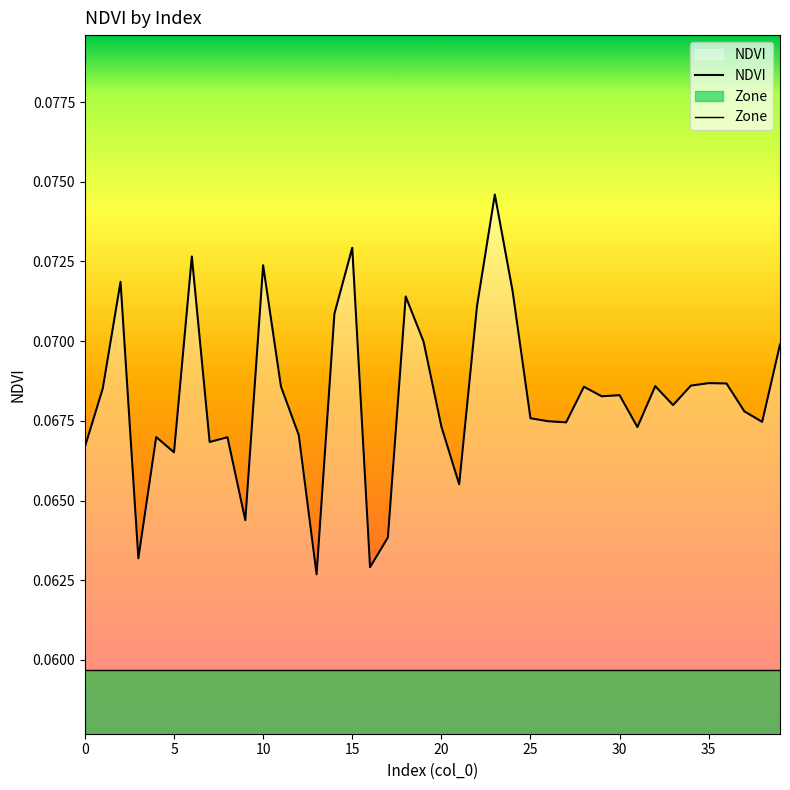

The value of NDVI at 15 is 0.1. True or false?

True